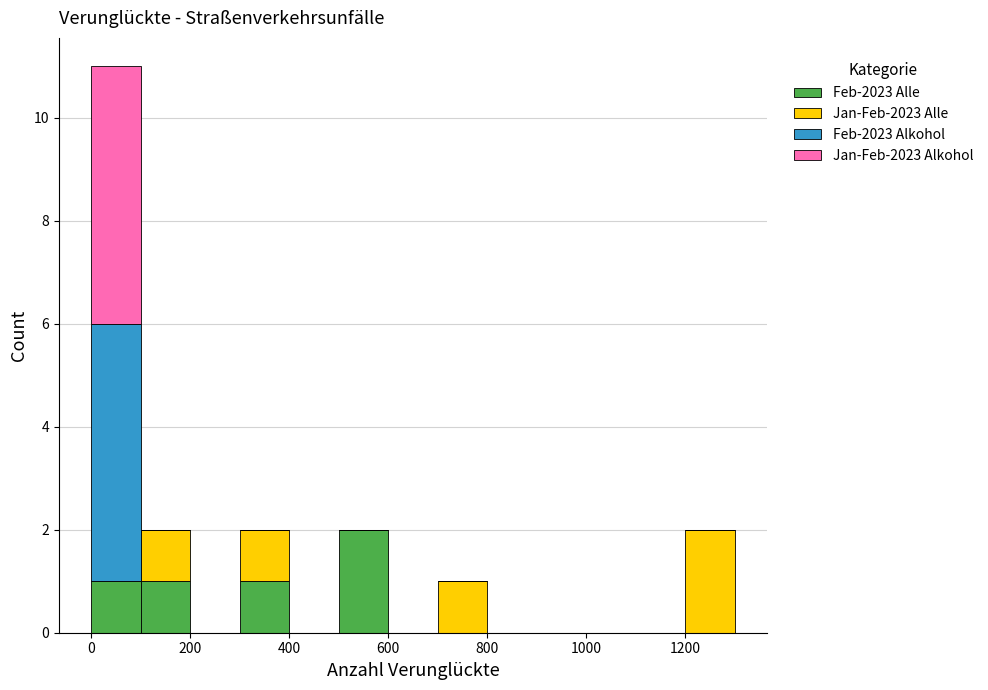

What is the total height of the stacked bar covering 0 to 100 on the x-axis? The values are not printed on the chart, so give them approximately, as read against the axis.

11